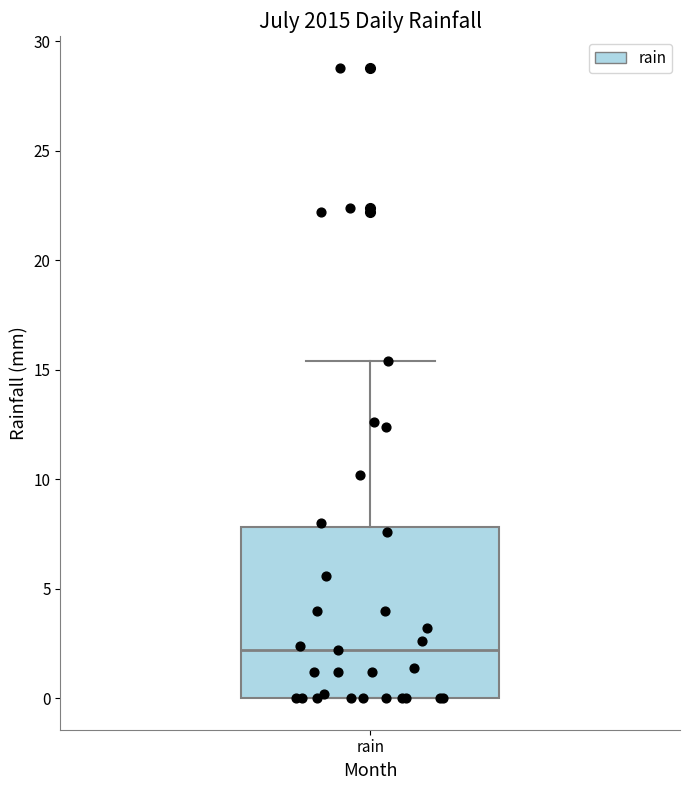

Transcribe this box plot: give where the median line is, the range the box spans, and where the two whiskers end, as read against the y-axis. The values are not printed on the chart, so give them approximately, as read against the axis.

median 2.0, box 0.0 to 8.0, whiskers 0.0 to 15.5